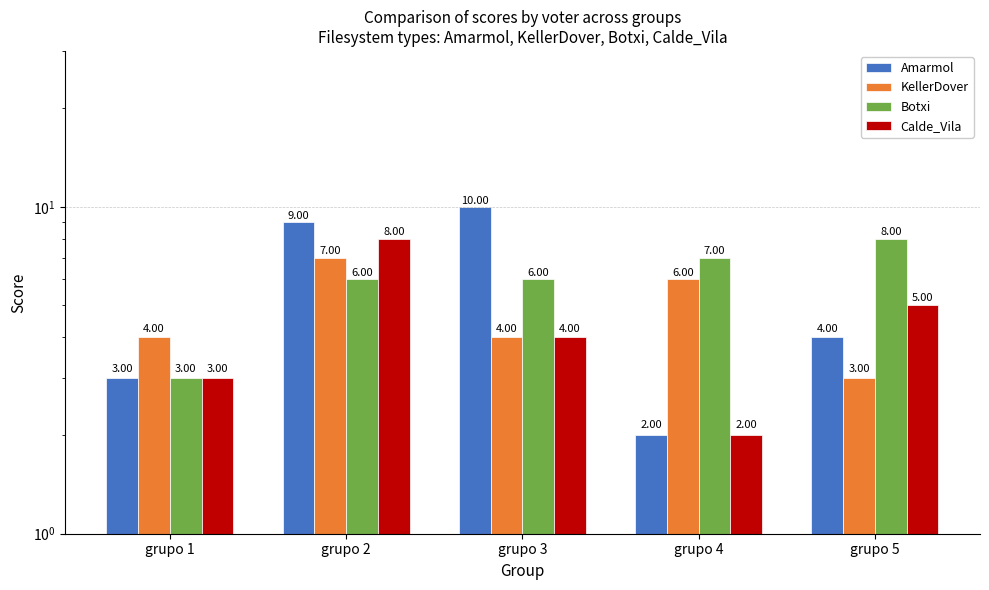

At which category is the sum across all series the highest?

grupo 2